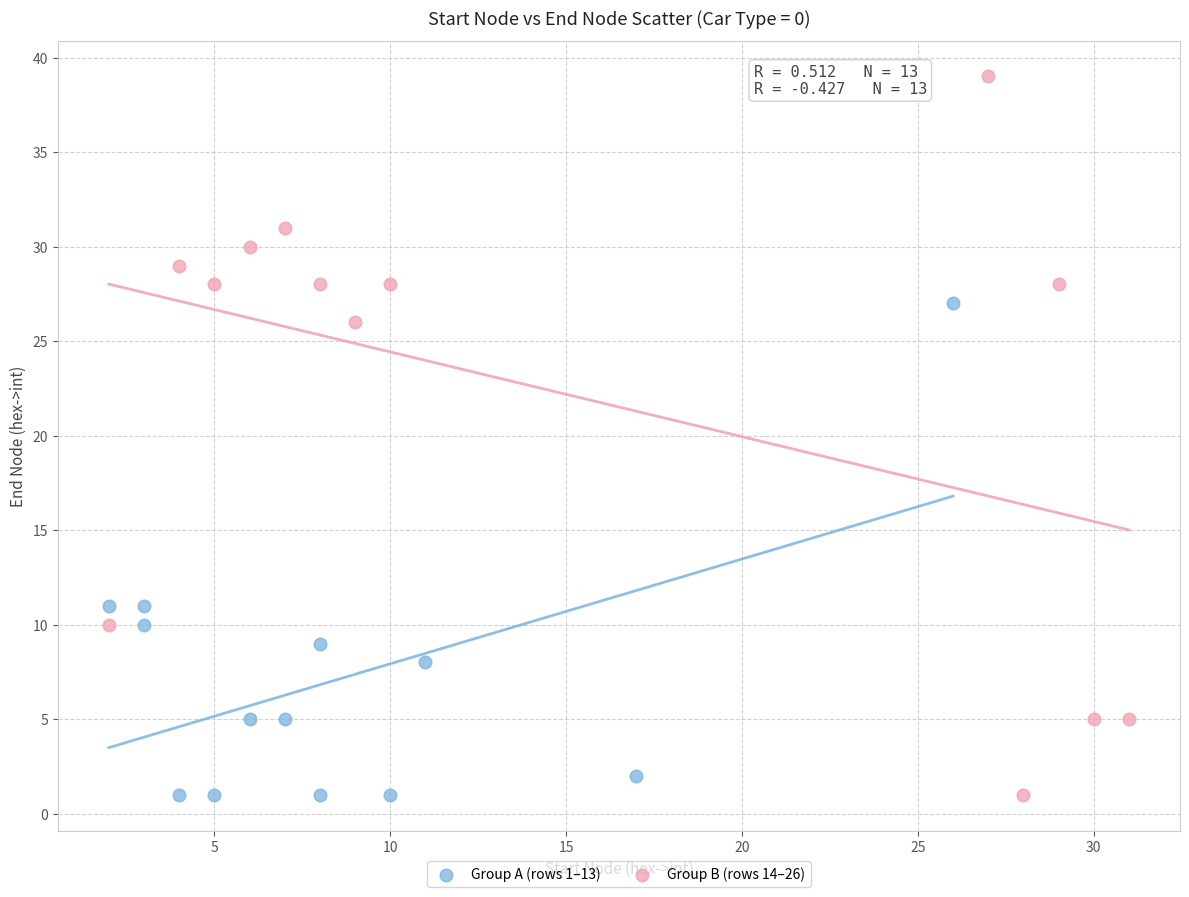

Which series contains the highest Y value?

Group B (rows 14–26)